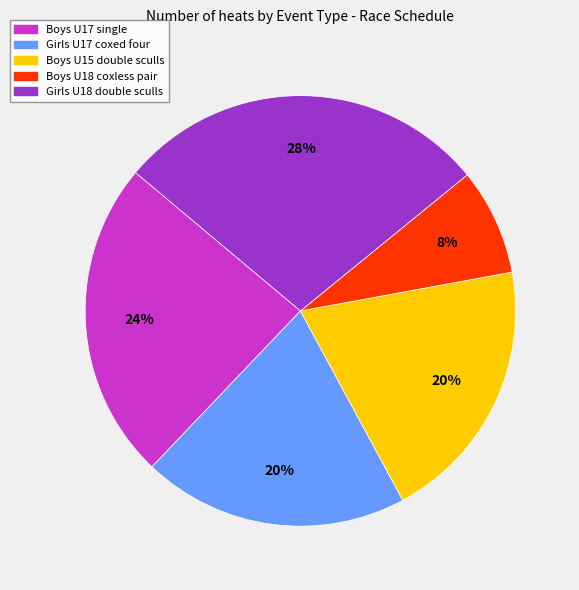

To the nearest percent, what percentage of the pie is Boys U17 single?

24%